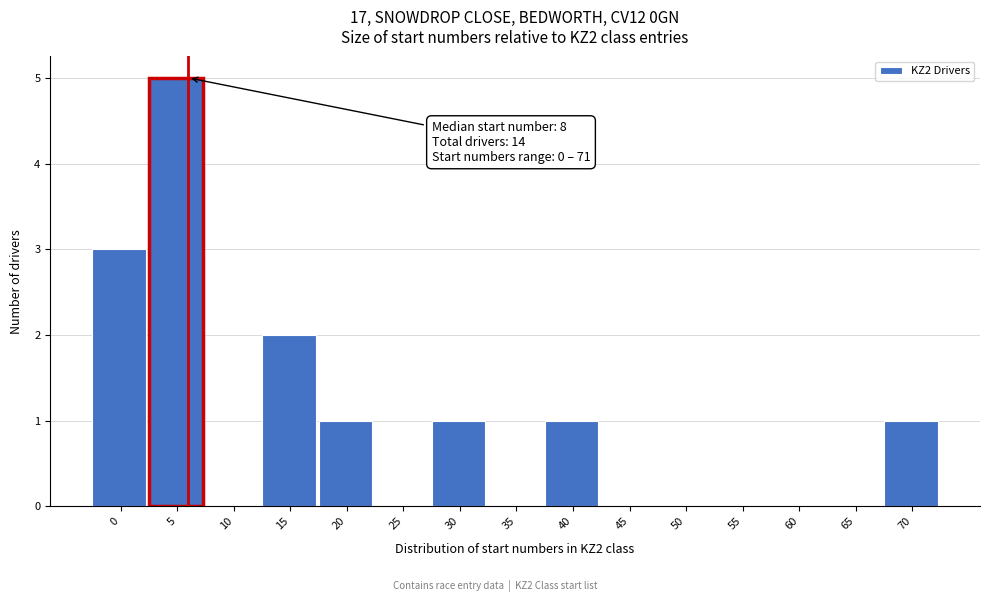

Reading left to right, what are all the values shown in this chart?

0=3	5=5	10=0	15=2	20=1	25=0	30=1	35=0	40=1	45=0	50=0	55=0	60=0	65=0	70=1